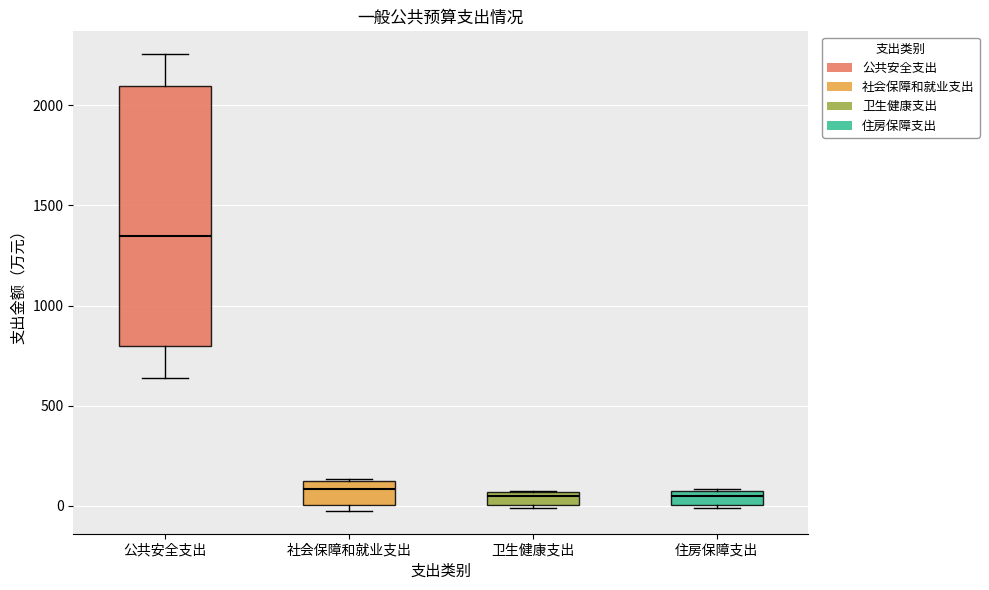

Where is the lower edge of the box for 住房保障支出 on the y-axis? The values are not printed on the chart, so give them approximately, as read against the axis.

0